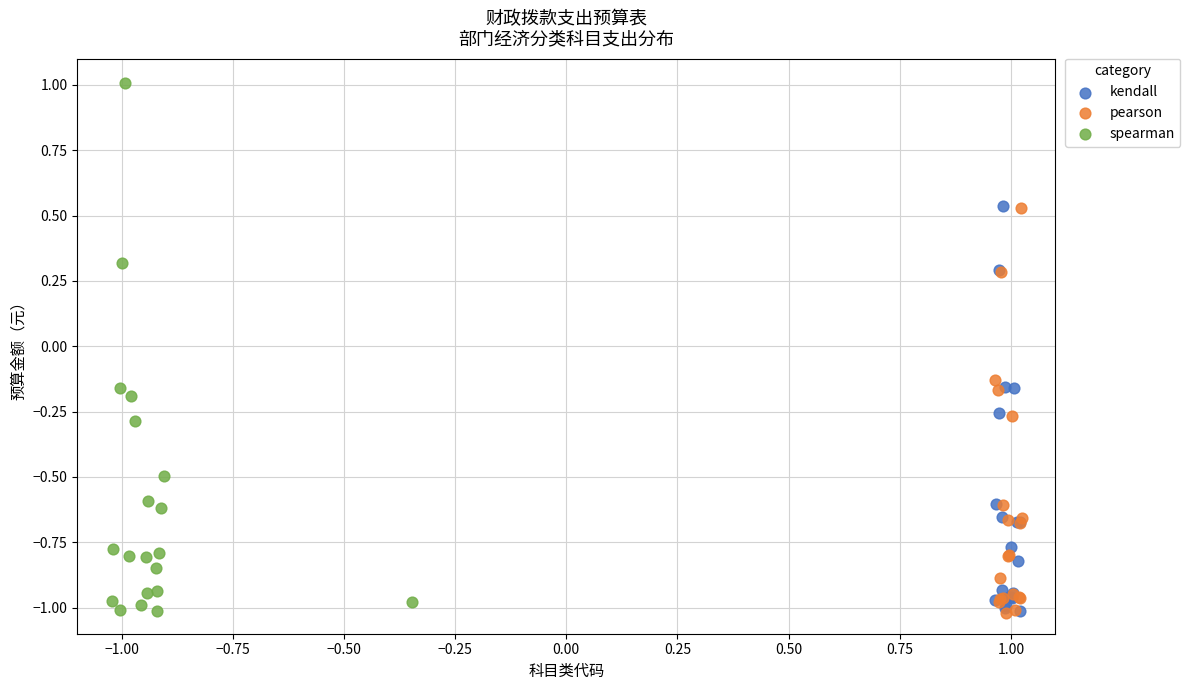

Which series reaches the maximum Y coordinate?

spearman